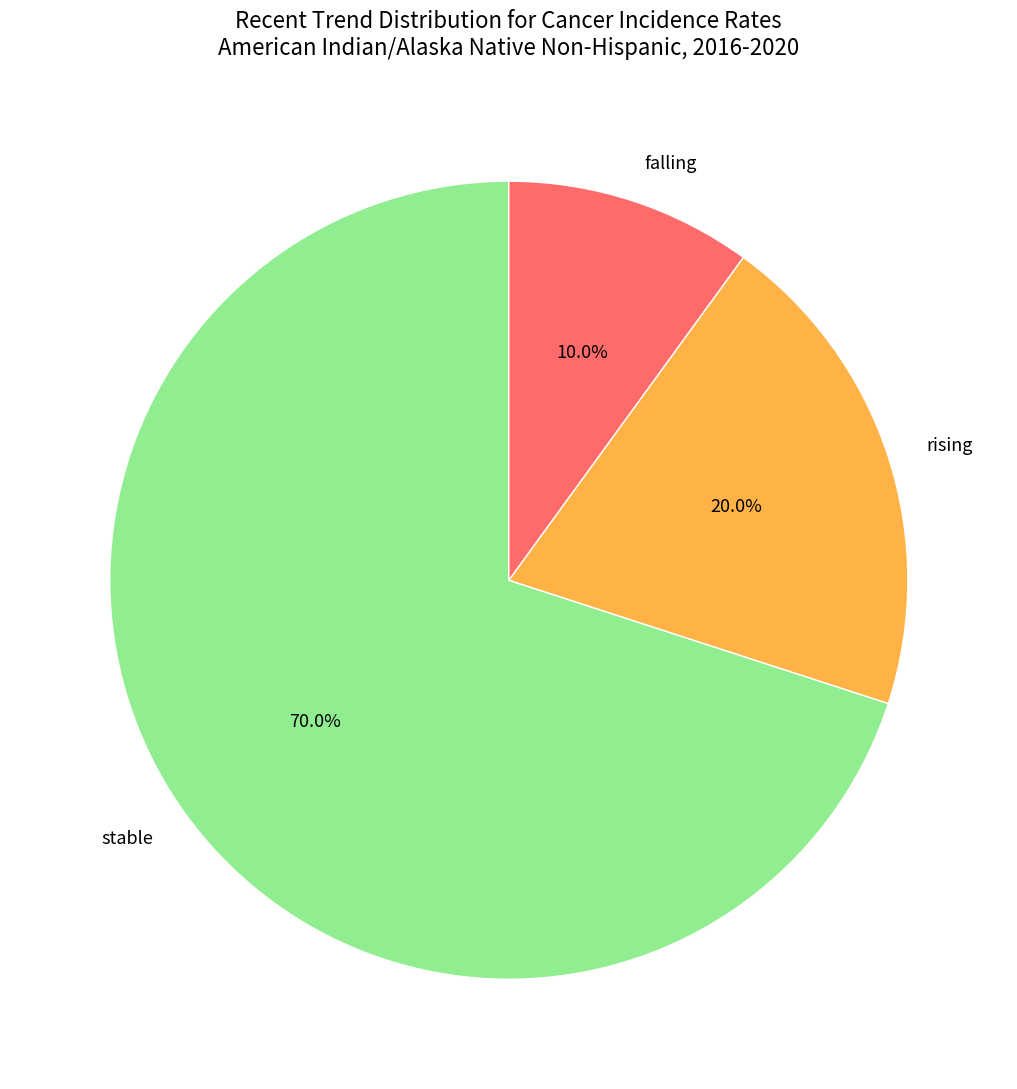

What is the ratio of the value at rising to the value at stable?

0.3